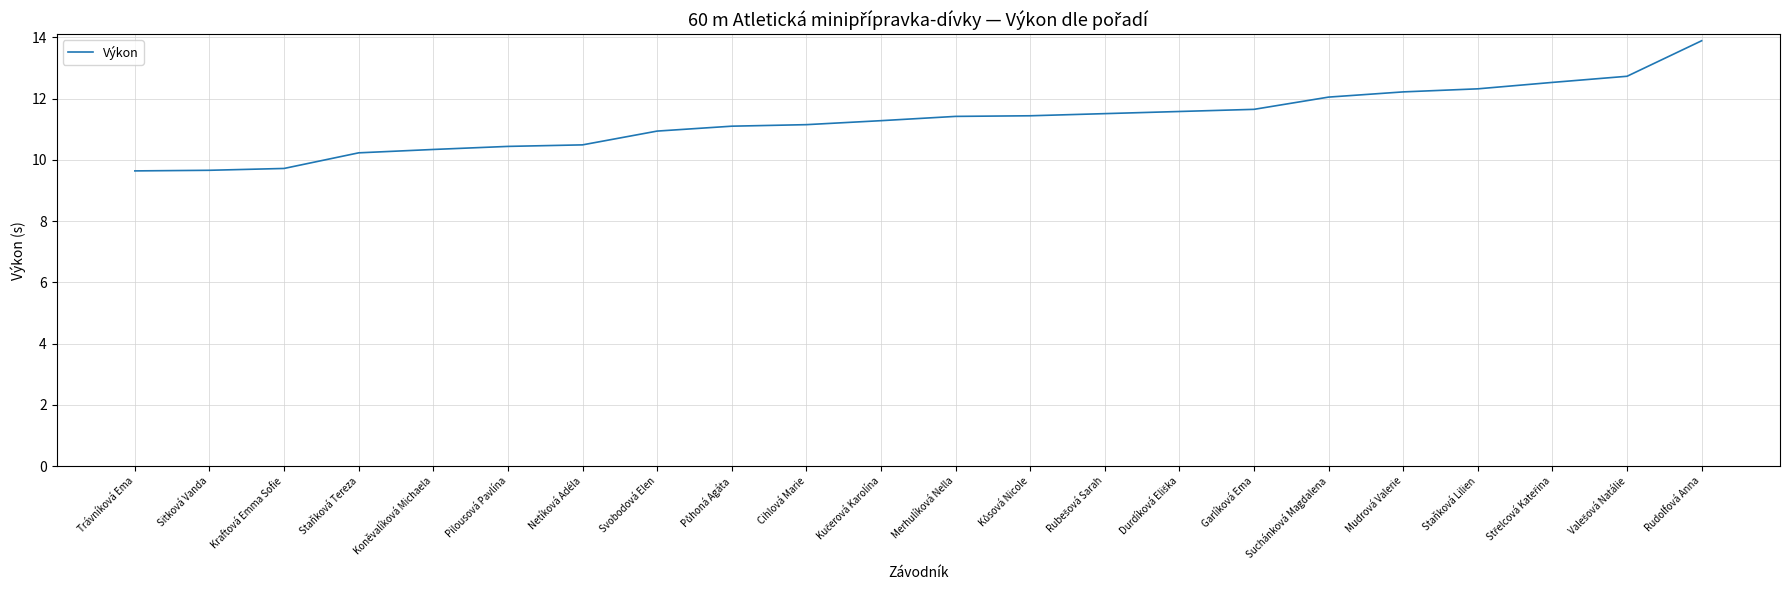

What is the sum of the values at Svobodová Elen and Netíková Adéla?

21.4